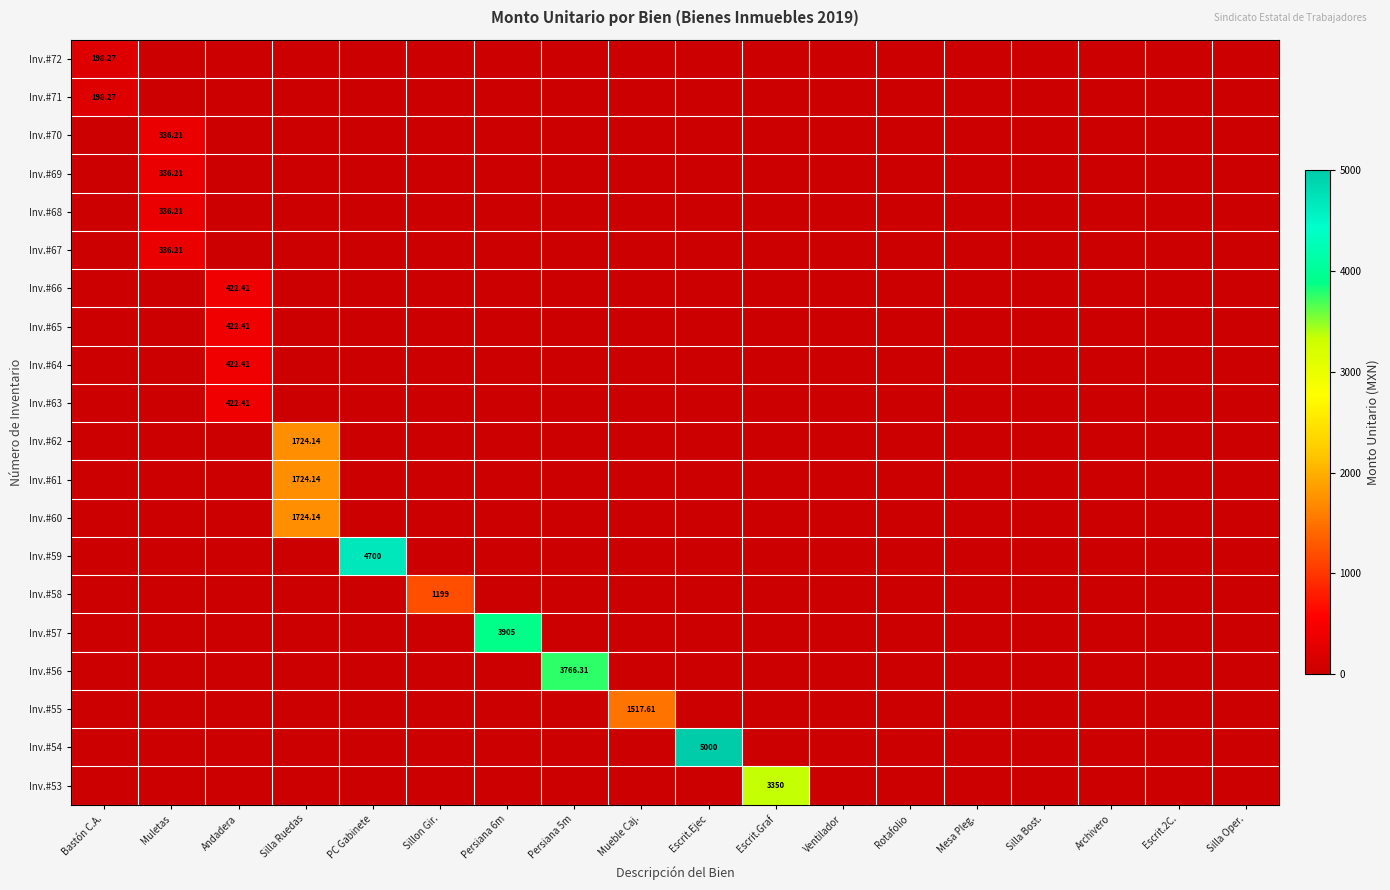

Rank the categories by Inv.#63 value from lowest to highest.

Bastón C.A., Muletas, Silla Ruedas, PC Gabinete, Sillon Gir., Persiana 6m, Persiana 5m, Mueble Caj., Escrit.Ejec, Escrit.Graf, Ventilador, Rotafolio, Mesa Pleg., Silla Bost., Archivero, Escrit.2C., Silla Oper., Andadera